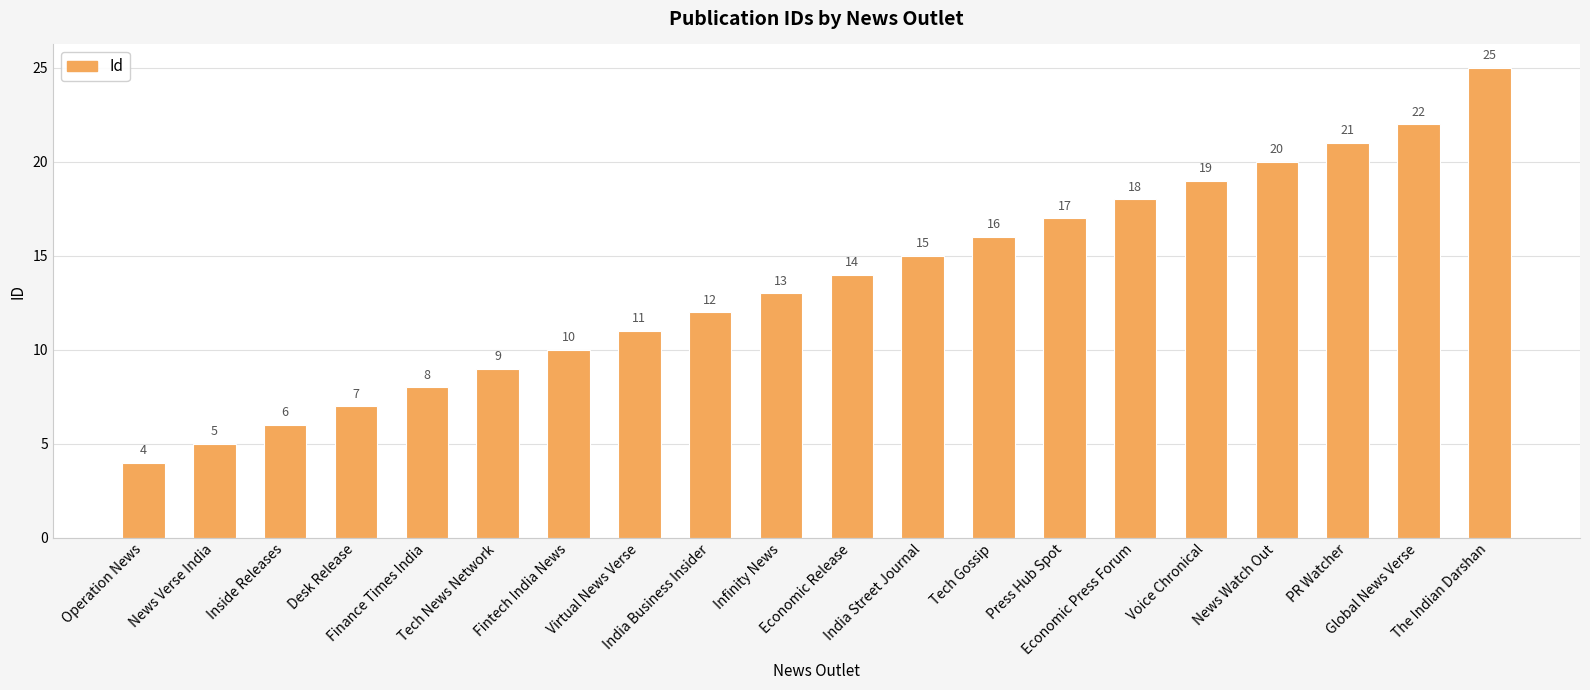

What is the average value?

14